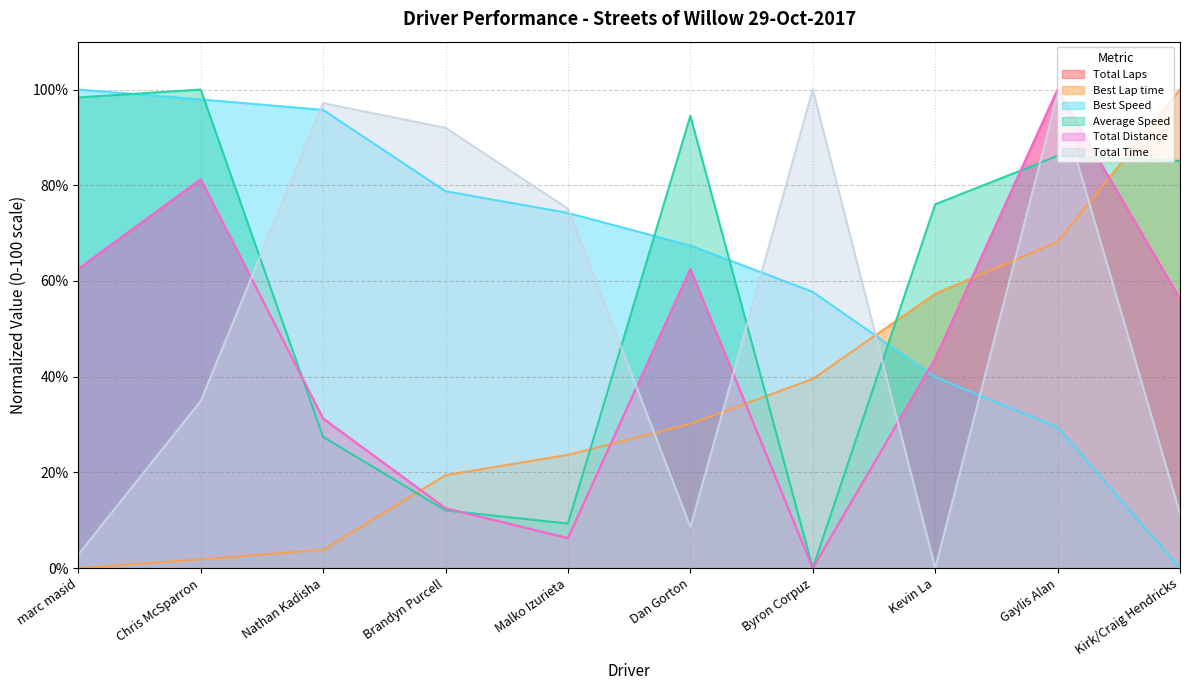

What is the total value across all series at Nathan Kadisha?

286.6